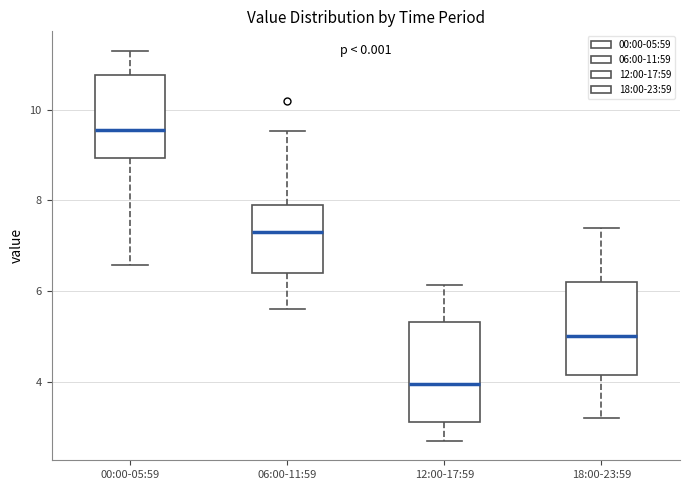

Where does the median line of the box for 12:00-17:59 sit on the y-axis? The values are not printed on the chart, so give them approximately, as read against the axis.

4.0